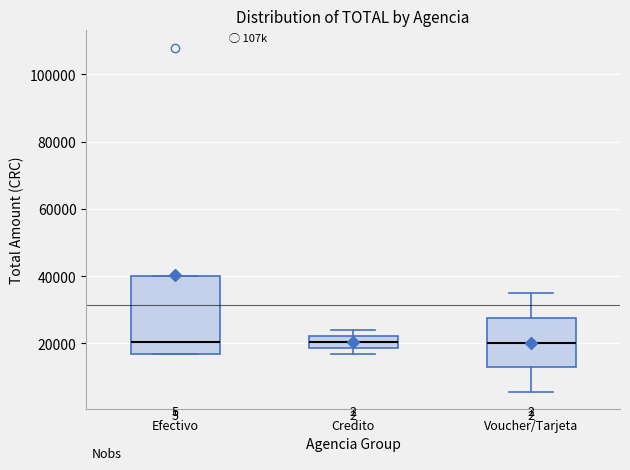

Where is the lower edge of the box for Voucher/Tarjeta on the y-axis? The values are not printed on the chart, so give them approximately, as read against the axis.

12000